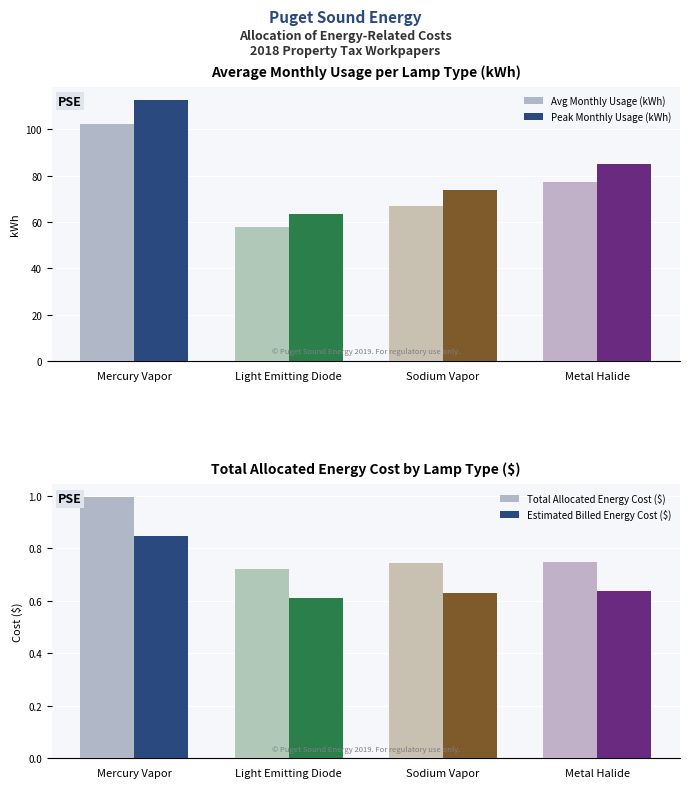

Reading left to right, list all the values displayed in this chart.

Avg Monthly Usage (kWh): Mercury Vapor=102.5	Light Emitting Diode=57.8	Sodium Vapor=66.9	Metal Halide=77.2
Peak Monthly Usage (kWh): Mercury Vapor=112.8	Light Emitting Diode=63.5	Sodium Vapor=73.6	Metal Halide=85.0
Total Allocated Energy Cost ($): Mercury Vapor=1.0	Light Emitting Diode=0.7	Sodium Vapor=0.7	Metal Halide=0.7
Estimated Billed Energy Cost ($): Mercury Vapor=0.8	Light Emitting Diode=0.6	Sodium Vapor=0.6	Metal Halide=0.6